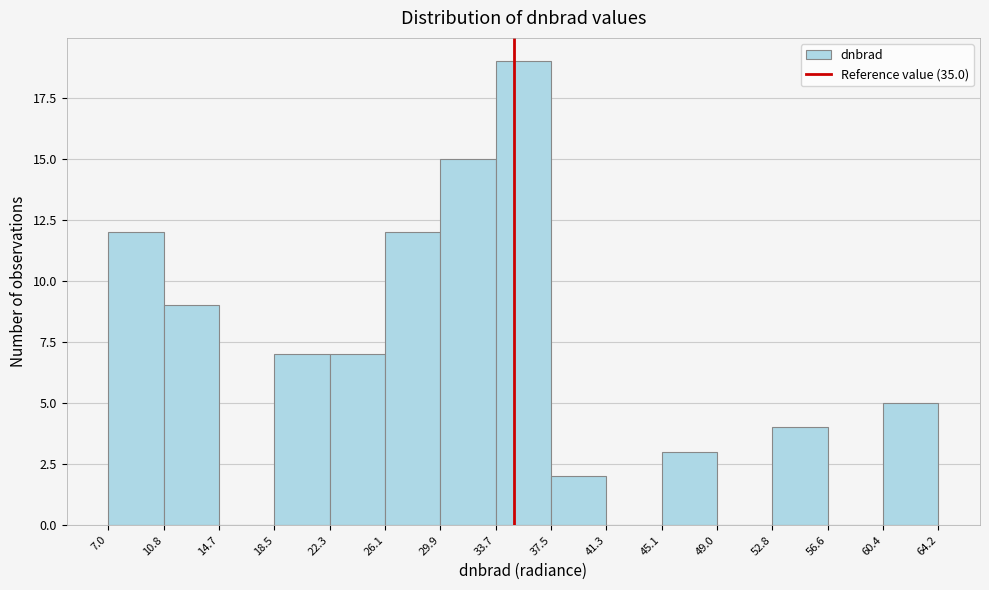

Reading left to right, list every bar in this chart as the range it spans on the x-axis followed by its height. The values are not printed on the chart, so give them approximately, as read against the axis.

7.0 to 10.8: 12
10.8 to 14.7: 9
14.7 to 18.5: 0
18.5 to 22.3: 7
22.3 to 26.1: 7
26.1 to 29.9: 12
29.9 to 33.7: 15
33.7 to 37.5: 19
37.5 to 41.3: 2
41.3 to 45.1: 0
45.1 to 49.0: 3
49.0 to 52.8: 0
52.8 to 56.6: 4
56.6 to 60.4: 0
60.4 to 64.2: 5